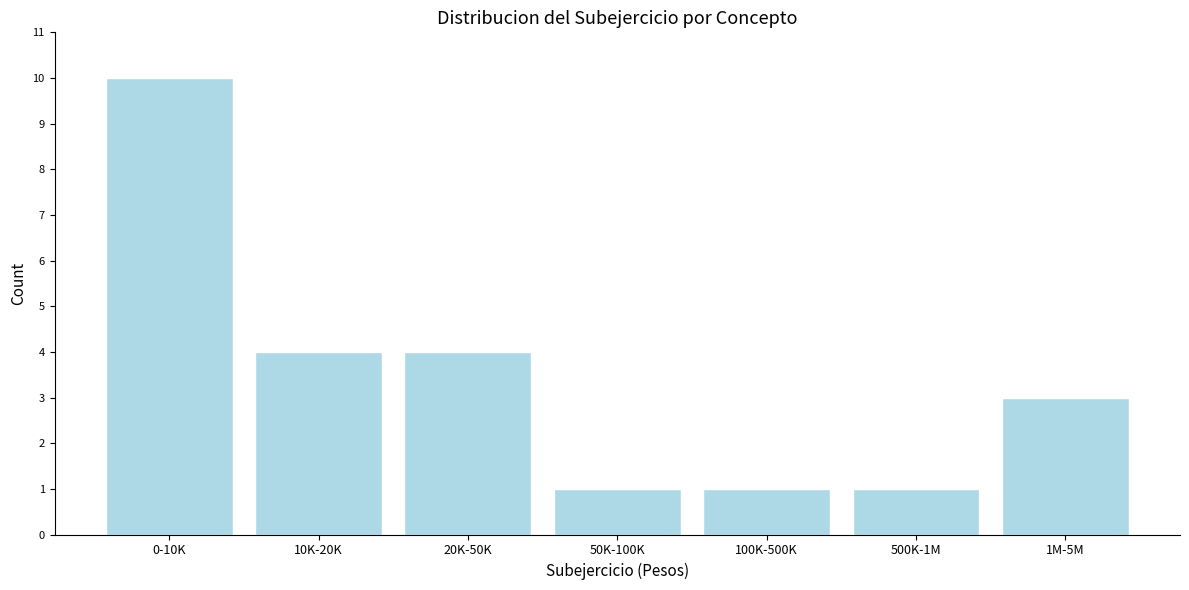

Reading right to left, what are all the values shown in this chart?

1M-5M=3	500K-1M=1	100K-500K=1	50K-100K=1	20K-50K=4	10K-20K=4	0-10K=10